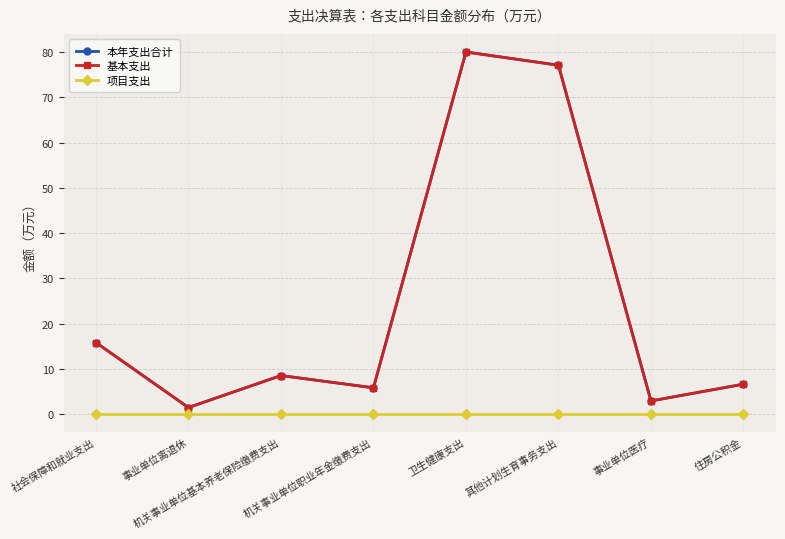

What is the value of the 基本支出 point at the 2nd from the left?

1.5